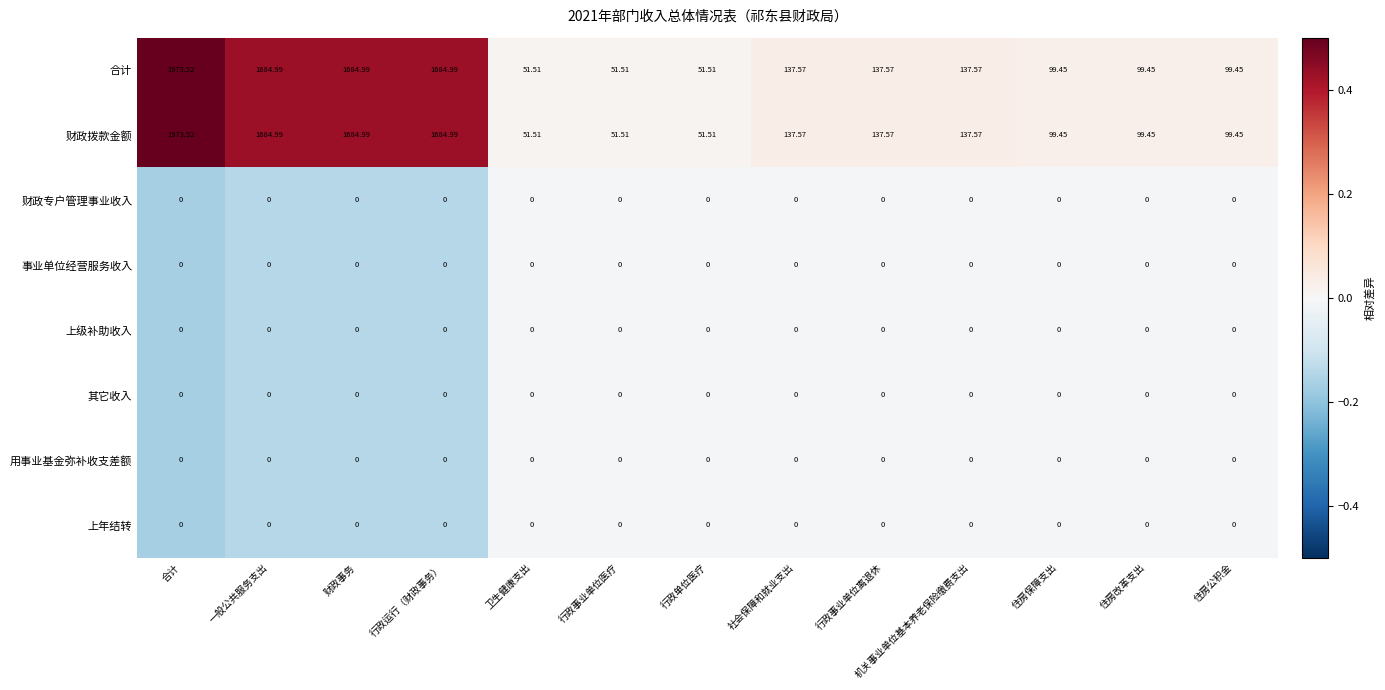

At which category does the chart reach its peak across all series?

合计